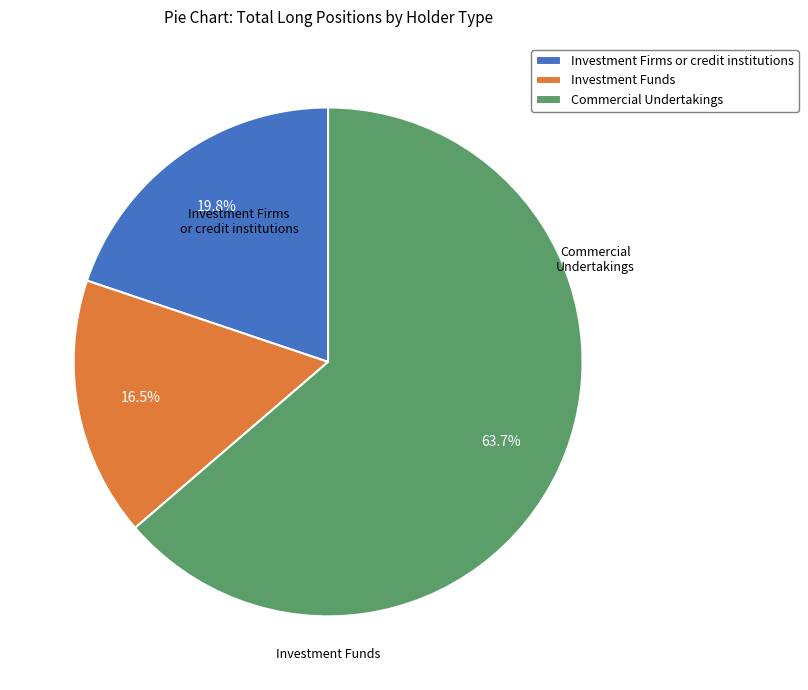

Which has a higher value, Investment Firms or credit institutions or Commercial Undertakings?

Commercial Undertakings